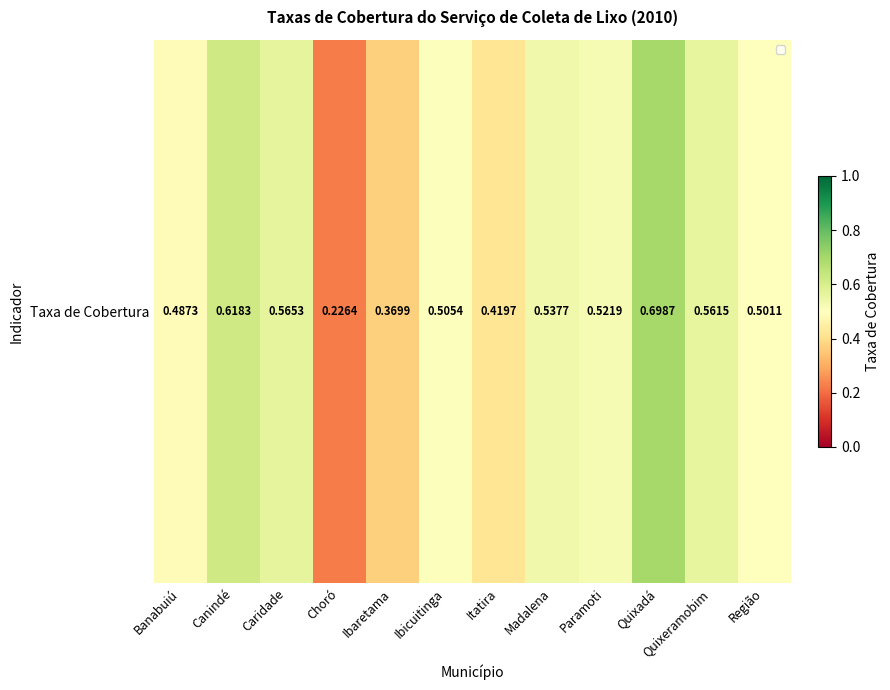

Count the number of categories in the chart.

12